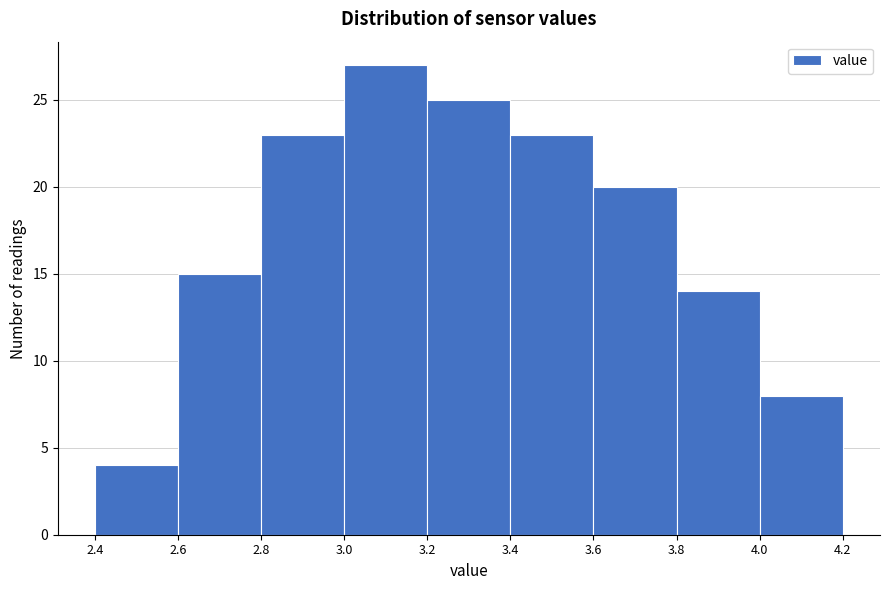

Reading left to right, transcribe this chart: for each bar, give the range it covers on the x-axis and its height. The values are not printed on the chart, so give them approximately, as read against the axis.

2.4 to 2.6: 4
2.6 to 2.8: 15
2.8 to 3.0: 23
3.0 to 3.2: 27
3.2 to 3.4: 25
3.4 to 3.6: 23
3.6 to 3.8: 20
3.8 to 4.0: 14
4.0 to 4.2: 8